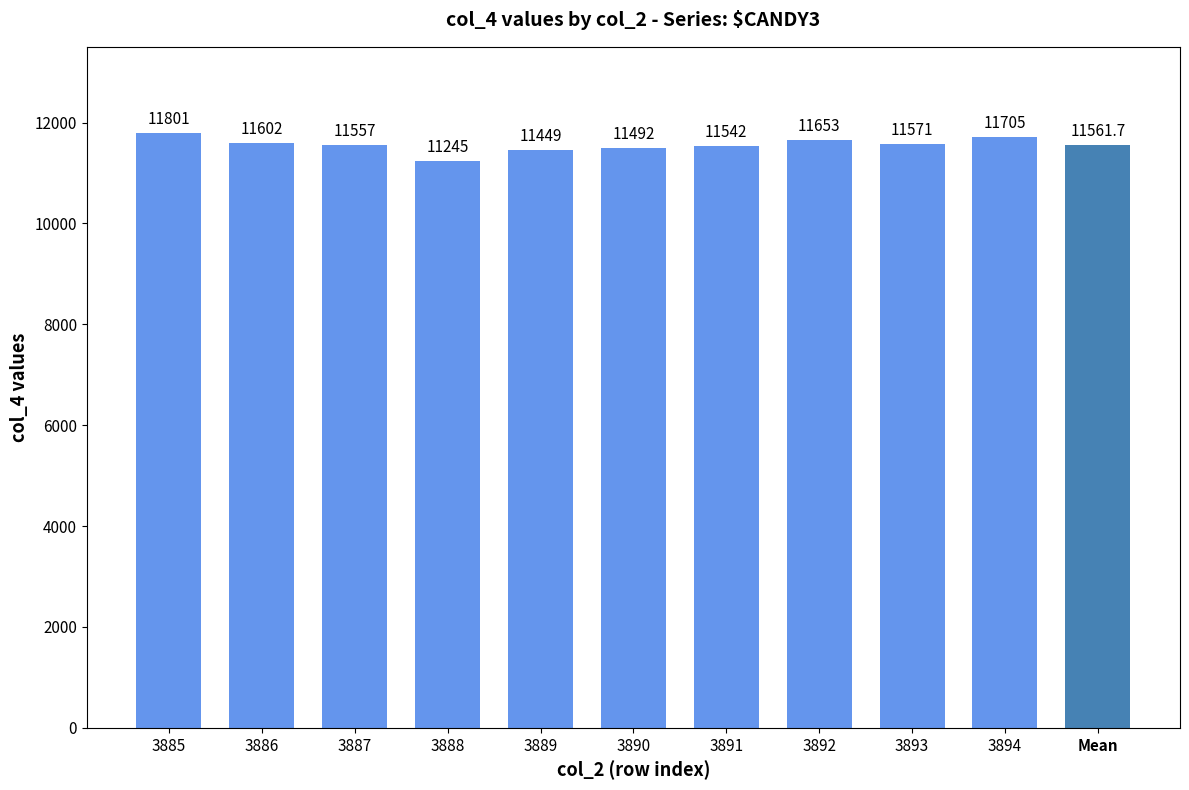

At which label does the data first exceed 11561?

3885